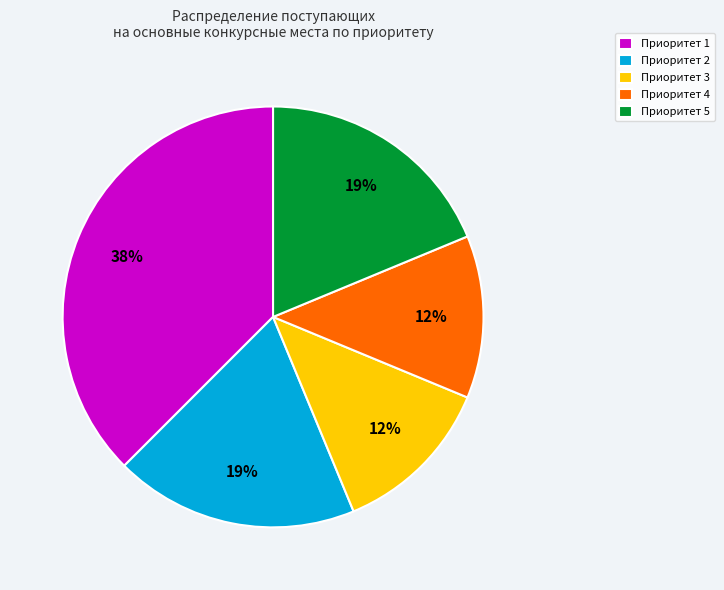

Between Приоритет 4 and Приоритет 2, which is larger?

Приоритет 2